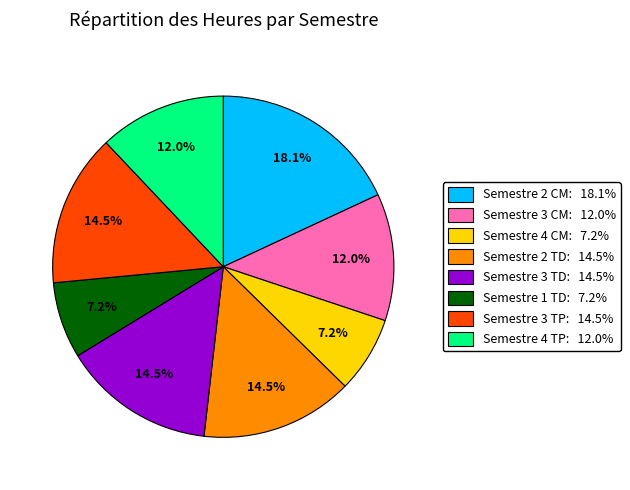

Is there any slice that represents more than half of the pie?

No